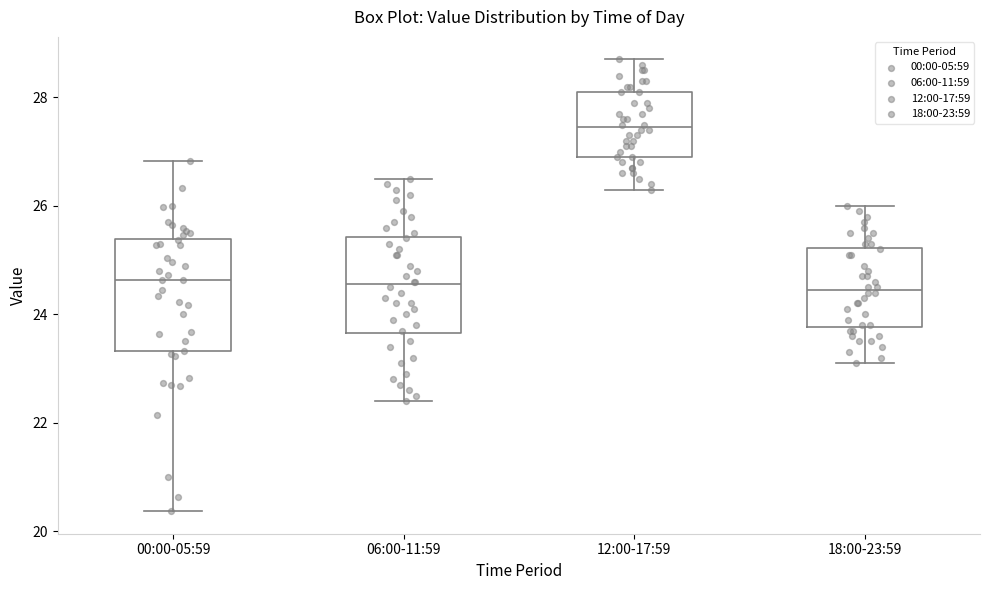

Which box has the highest median line?

12:00-17:59